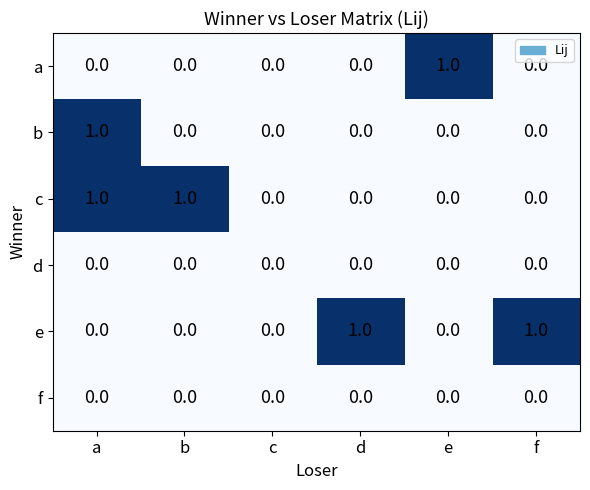

Count the e values in the range 0 to 1.

6